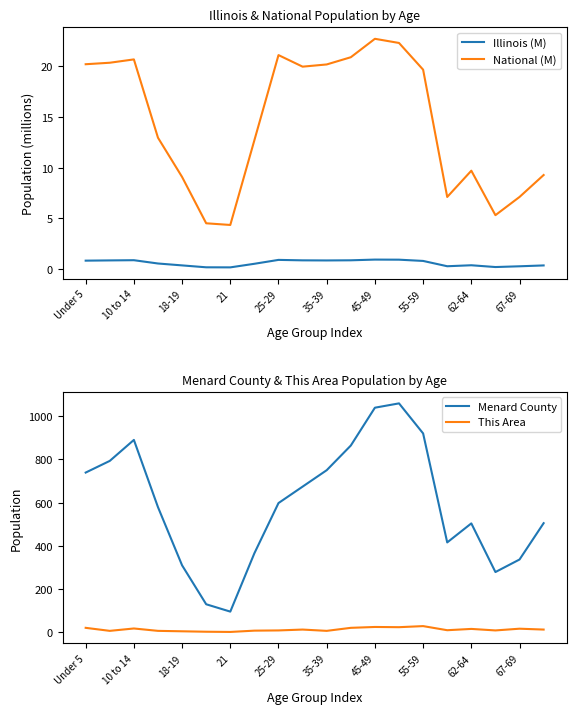

The value of Illinois (M) at 45-49 is 0.9. True or false?

True